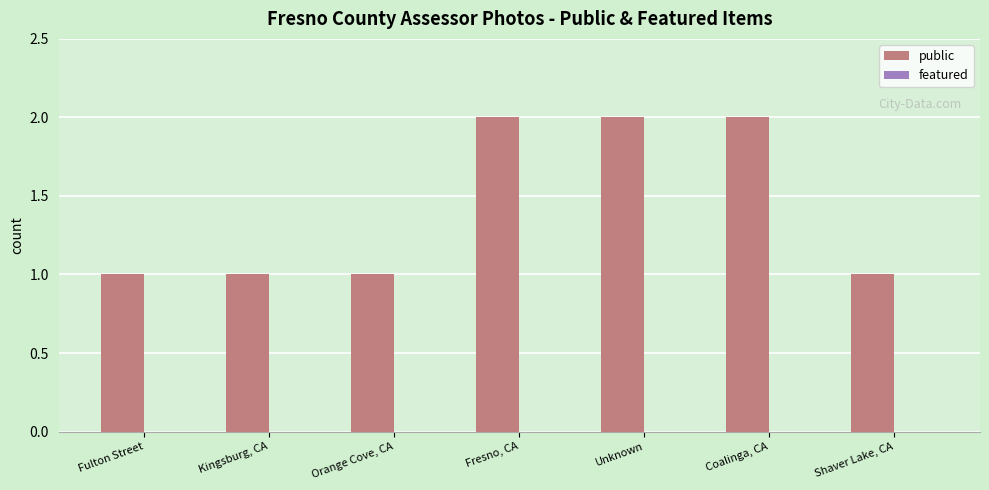

What is the label of the 3rd bar from the right?

Unknown